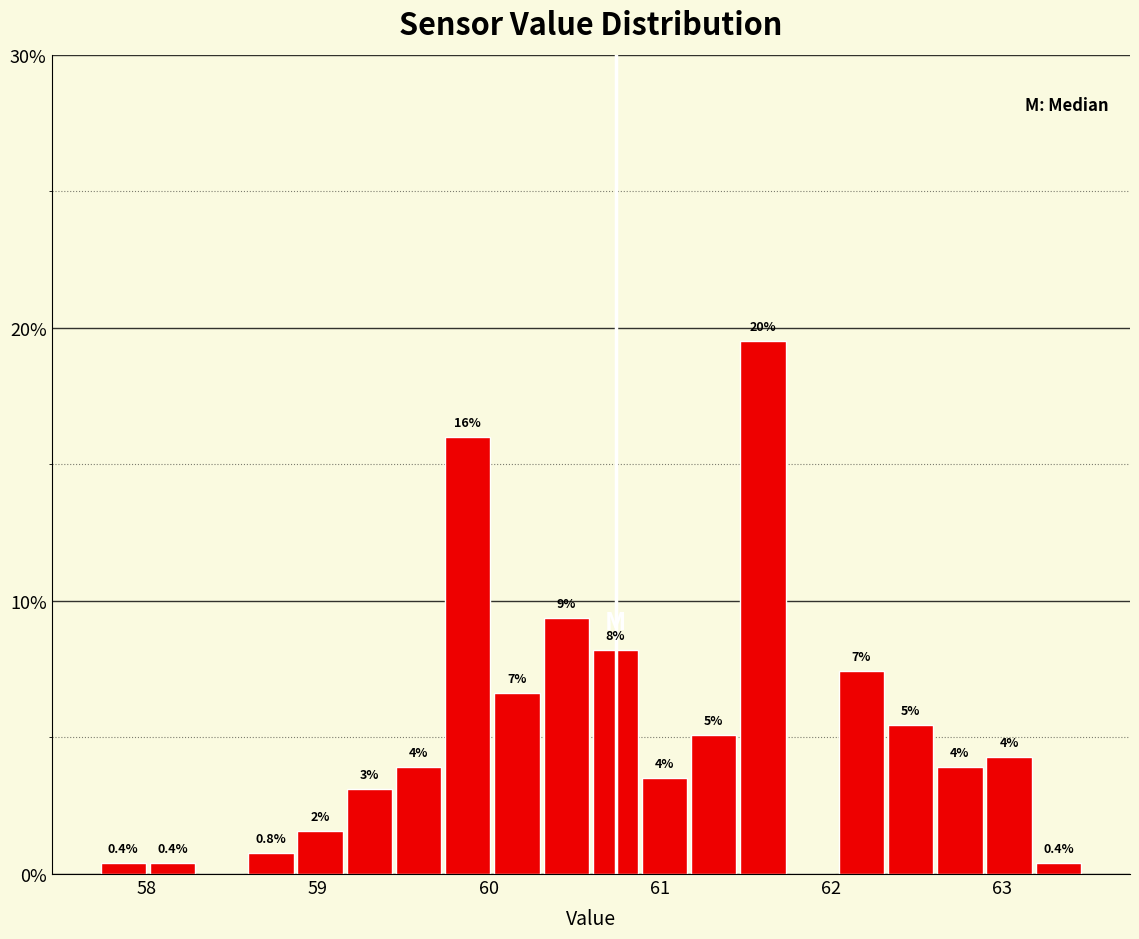

Around what value on the x-axis is the tallest bar? Give the approximate position of its centre, as read against the axis.

61.6